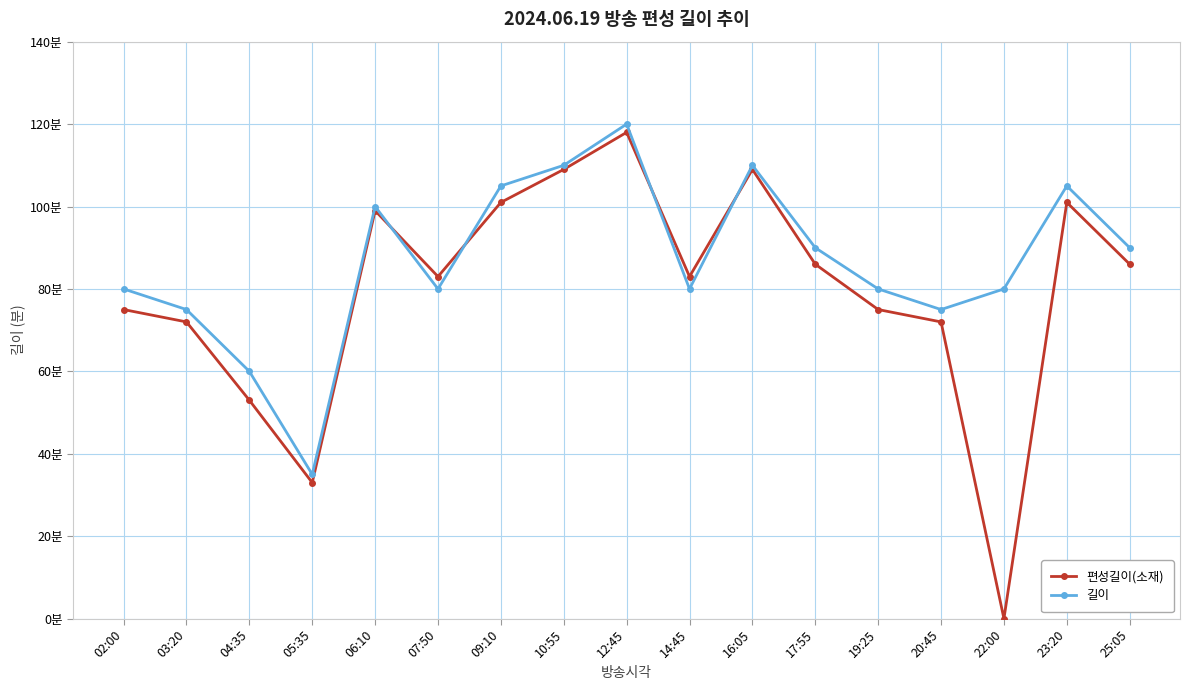

How many times do 편성길이(소재) and 길이 cross each other?

4